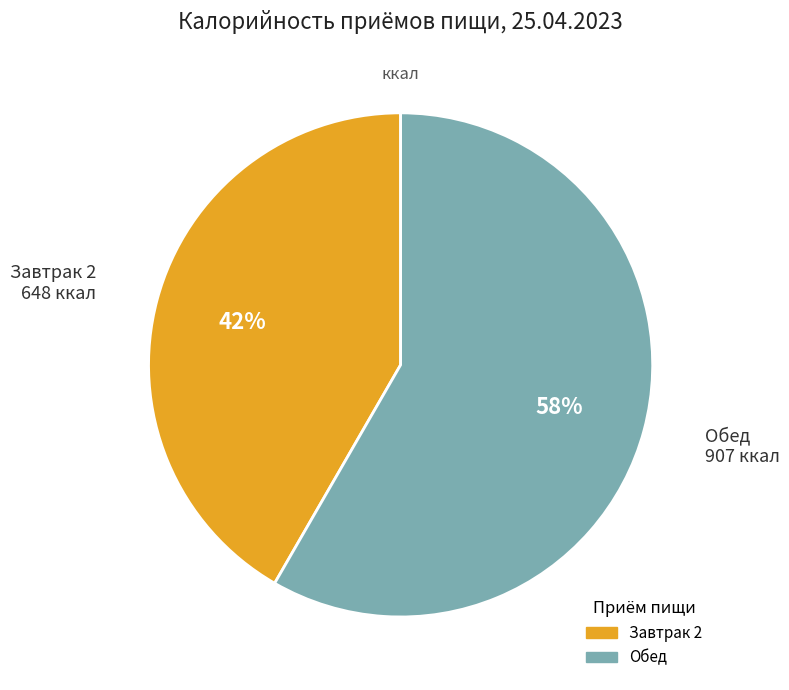

Approximately how many times larger is the value at Завтрак 2 compared to Обед?

0.7